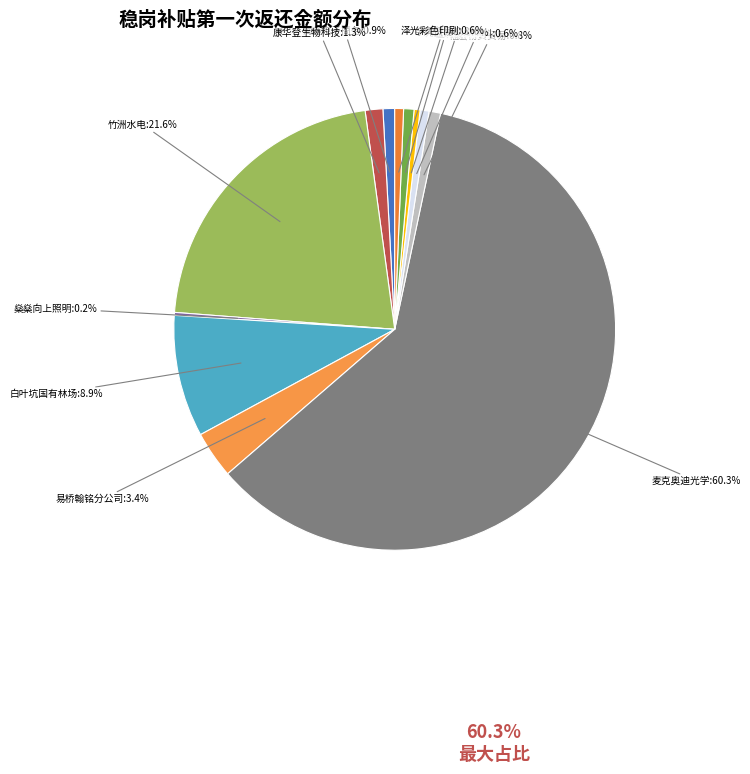

Which category accounts for the majority?

麦克奥迪光学